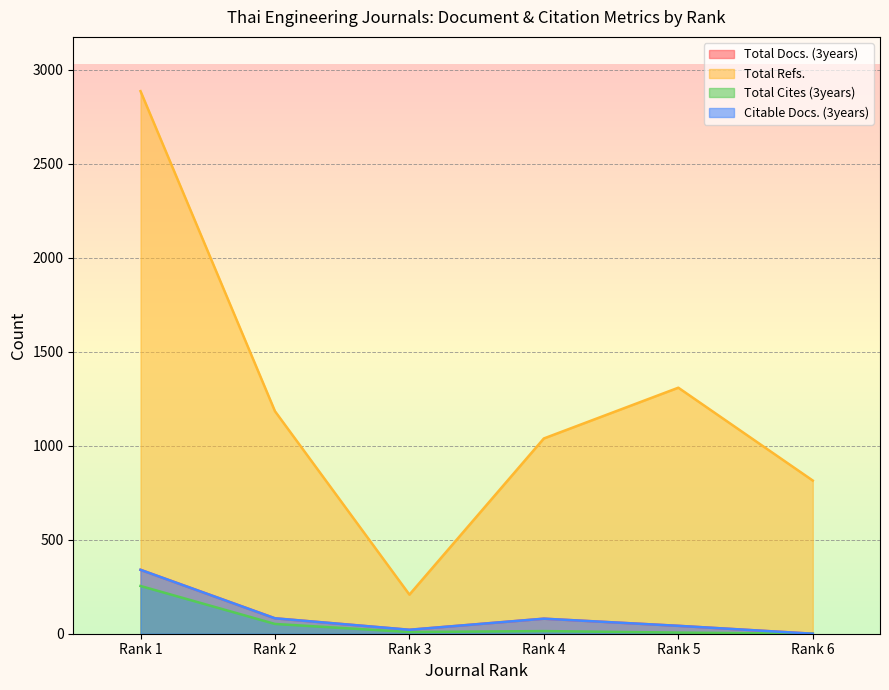

At which label does Citable Docs. (3years) first exceed 80?

Rank 1